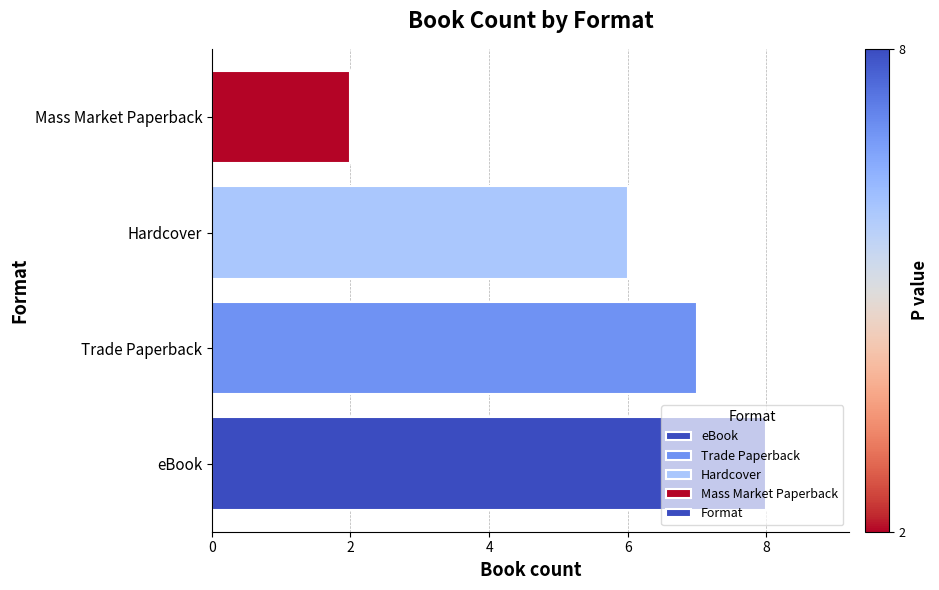

Approximately how many times larger is the value at Trade Paperback compared to Hardcover?

1.2